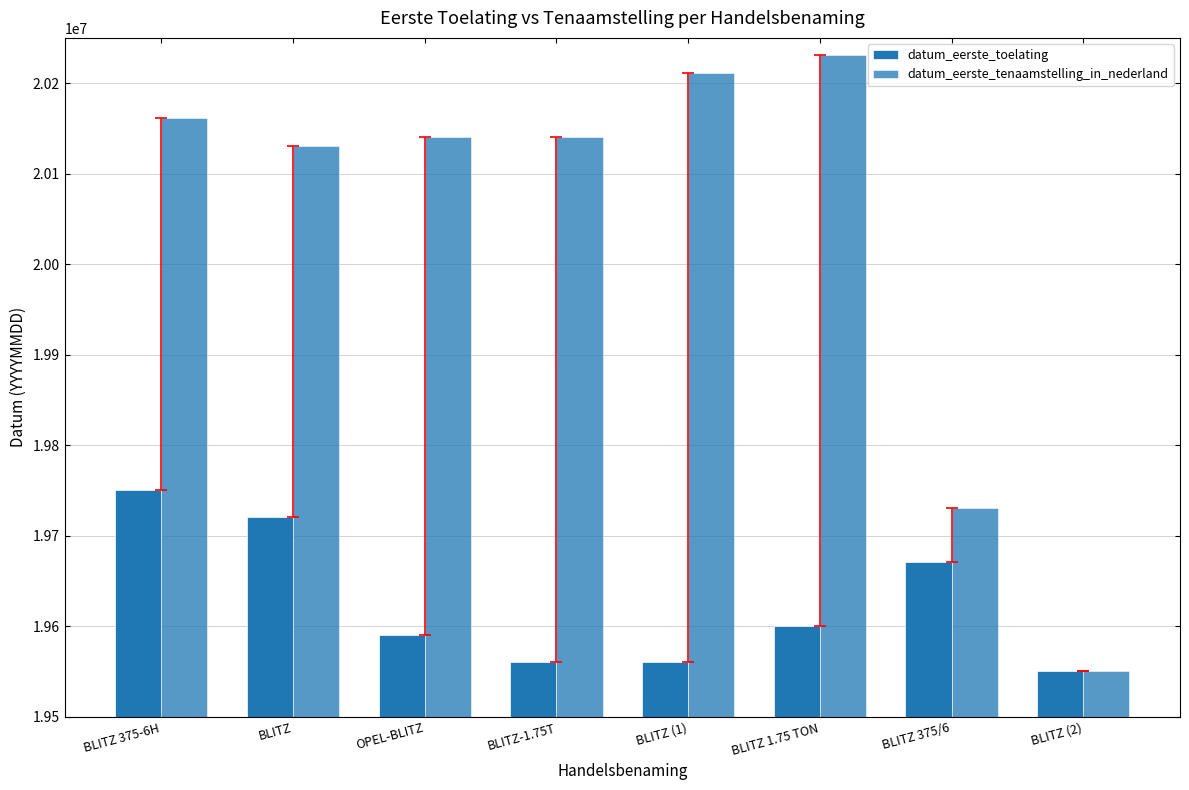

Reading right to left, extract all data points from this chart.

datum_eerste_toelating: BLITZ (2)=19550708	BLITZ 375/6=19670630	BLITZ 1.75 TON=19600225	BLITZ (1)=19560703	BLITZ-1.75T=19560322	OPEL-BLITZ=19590728	BLITZ=19721220	BLITZ 375-6H=19750221
datum_eerste_tenaamstelling_in_nederland: BLITZ (2)=19550708	BLITZ 375/6=19730824	BLITZ 1.75 TON=20230914	BLITZ (1)=20210716	BLITZ-1.75T=20140908	OPEL-BLITZ=20140319	BLITZ=20130116	BLITZ 375-6H=20161007